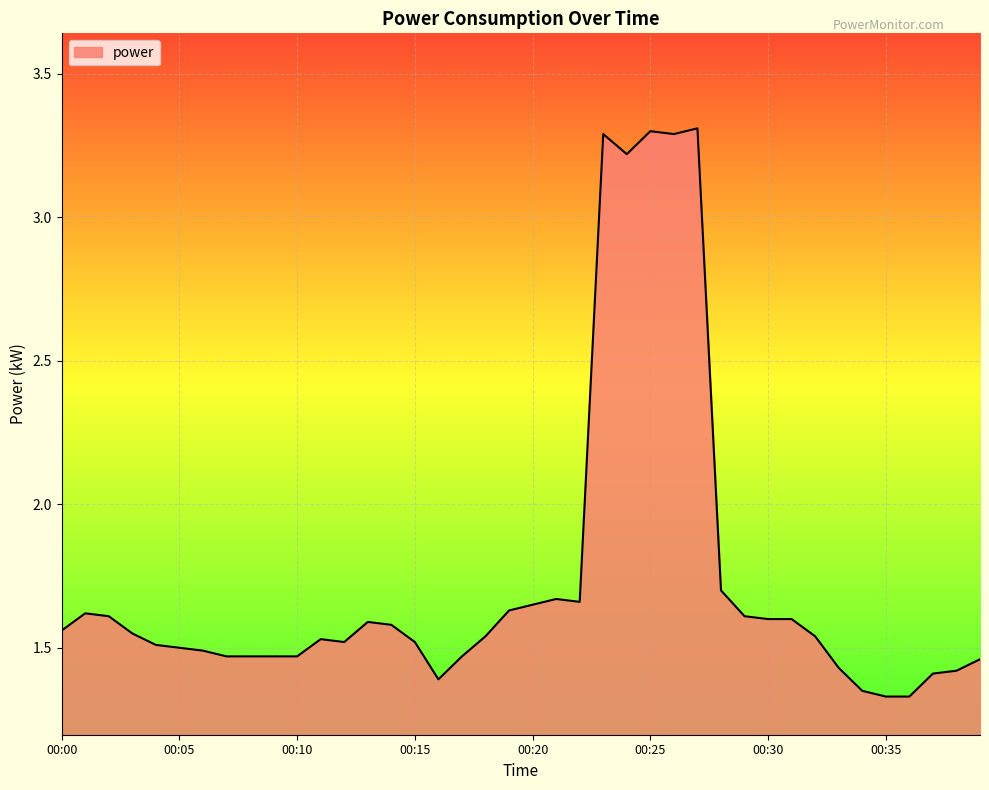

What is the difference between the maximum and minimum values?

2.0